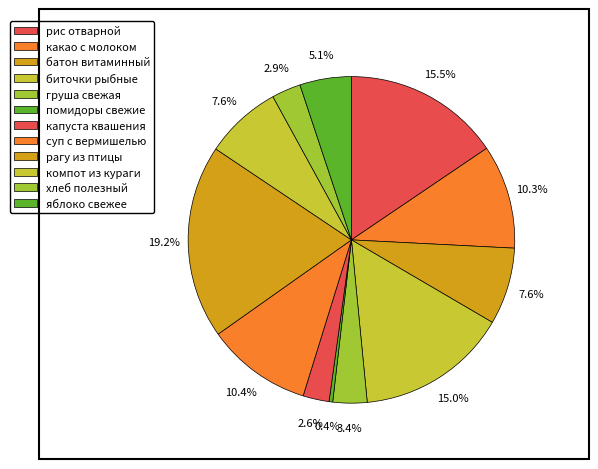

To the nearest percent, what is the difference between the суп с вермишелью and батон витаминный slice percentages?

3%